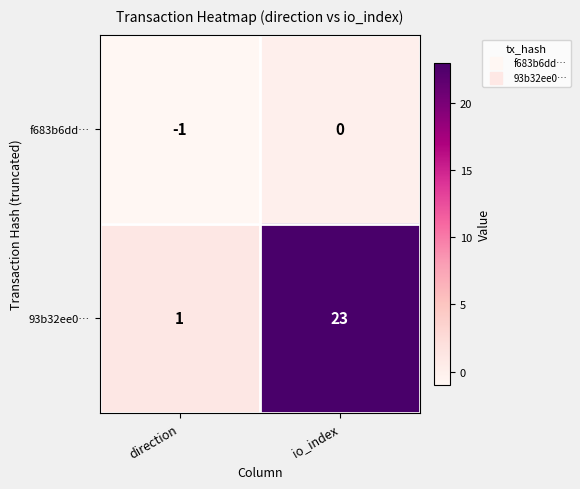

Where is 93b32ee0… nearest to the value 12?

direction